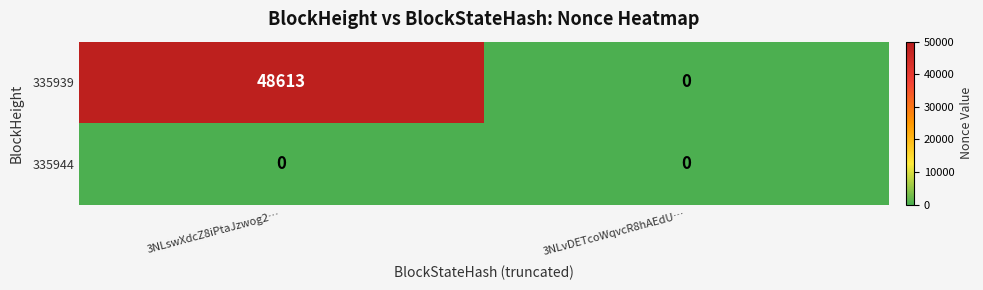

Reading right to left, transcribe all the data shown in this chart.

335939: 3NLvDETcoWqvcR8hAEdU…=0	3NLswXdcZ8iPtaJzwog2…=48613
335944: 3NLvDETcoWqvcR8hAEdU…=0	3NLswXdcZ8iPtaJzwog2…=0